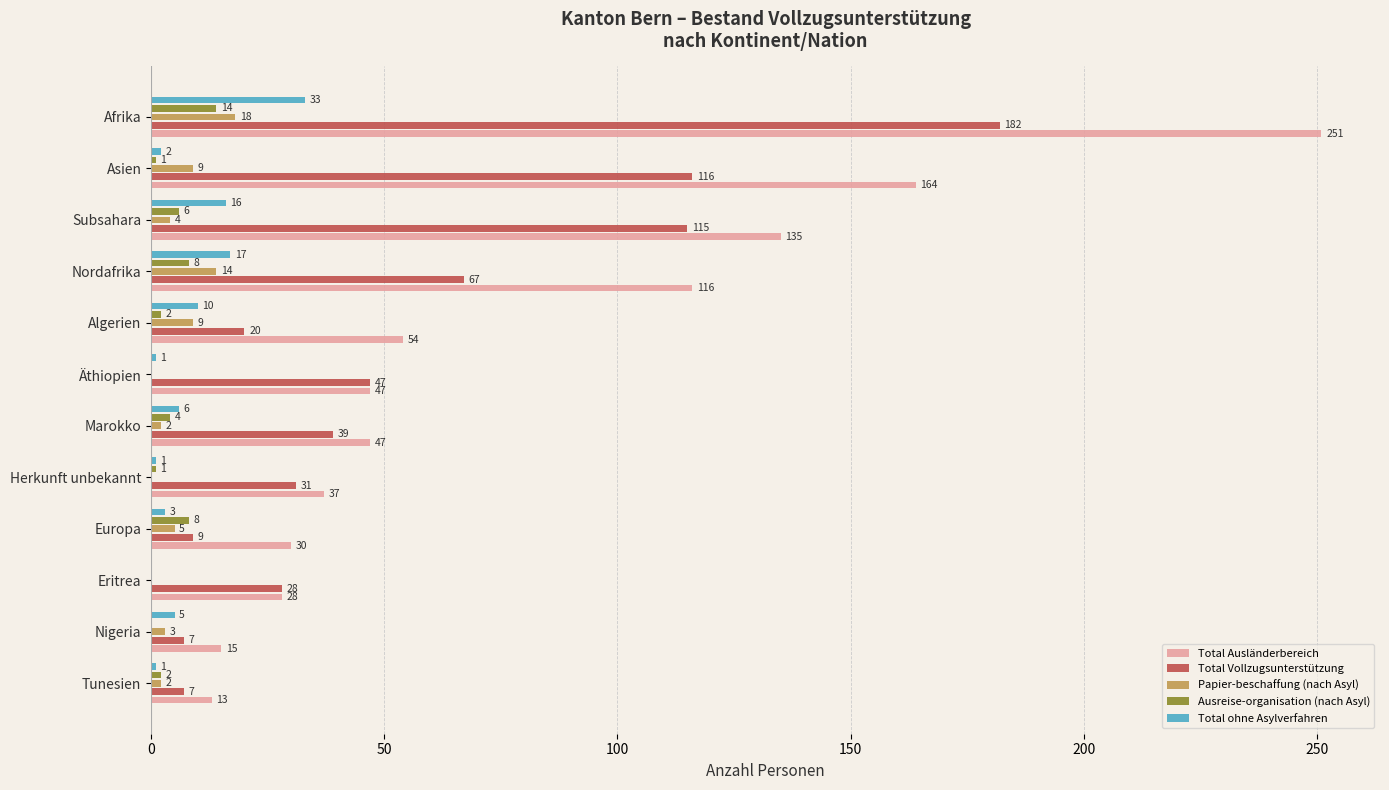

At which label is Total Ausländerbereich closest to 132?

Subsahara